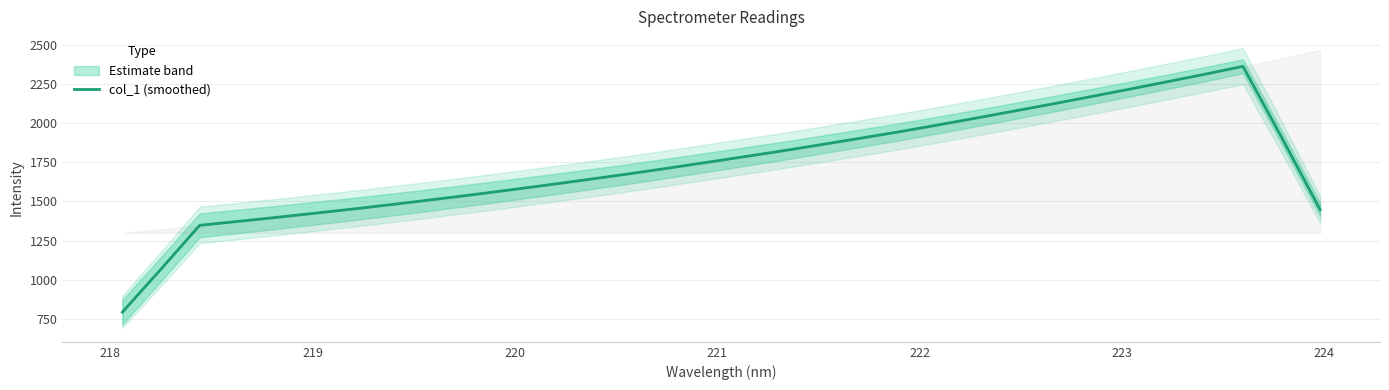

What is the highest value of the col_1 (smoothed) series?

2362.3